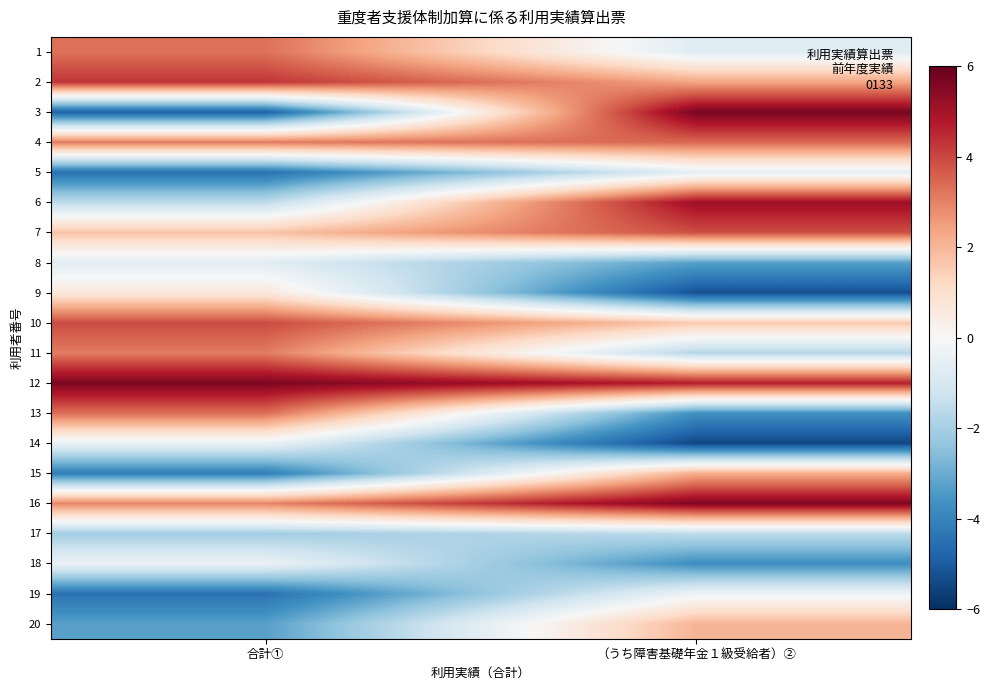

What is the maximum value shown in the chart?

5.7